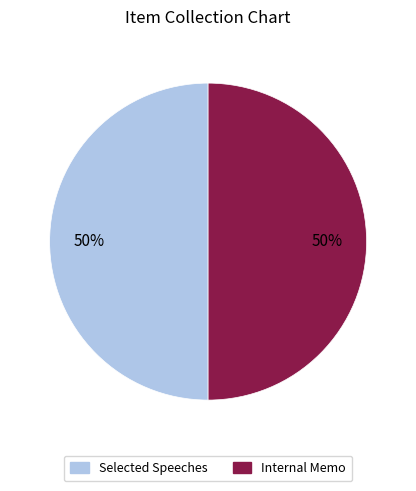

Is the sum of Selected Speeches and Internal Memo greater than half?

Yes